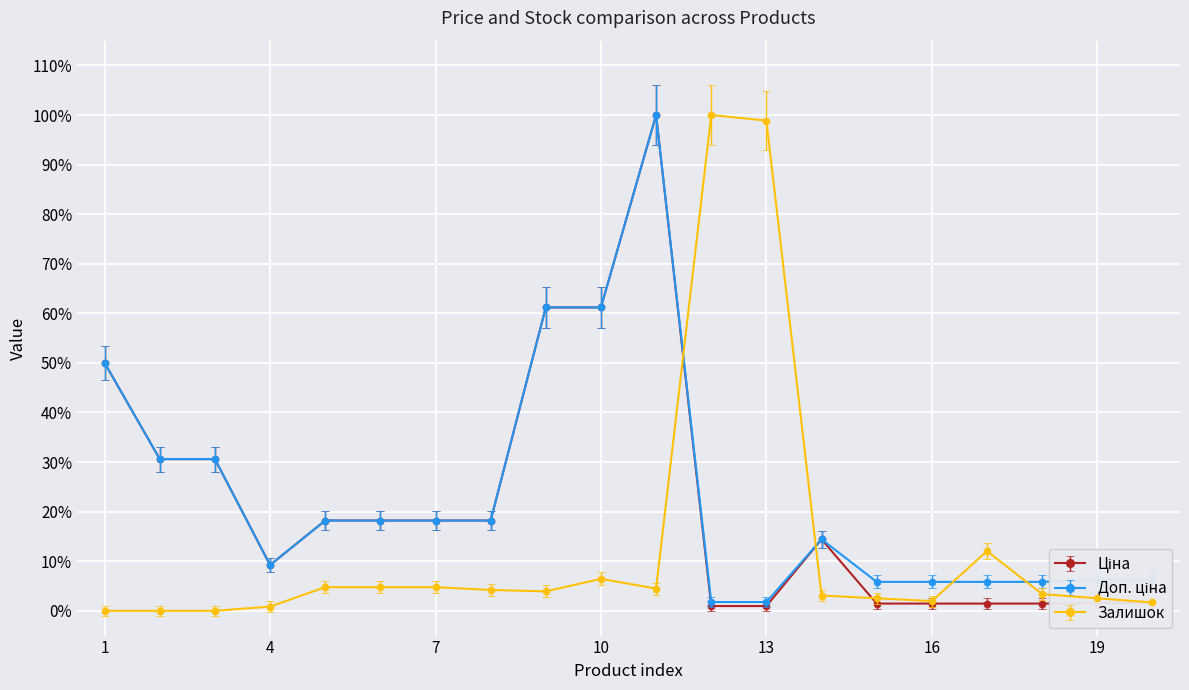

What is the difference between the second highest and minimum values in the Доп. ціна series?

0.6